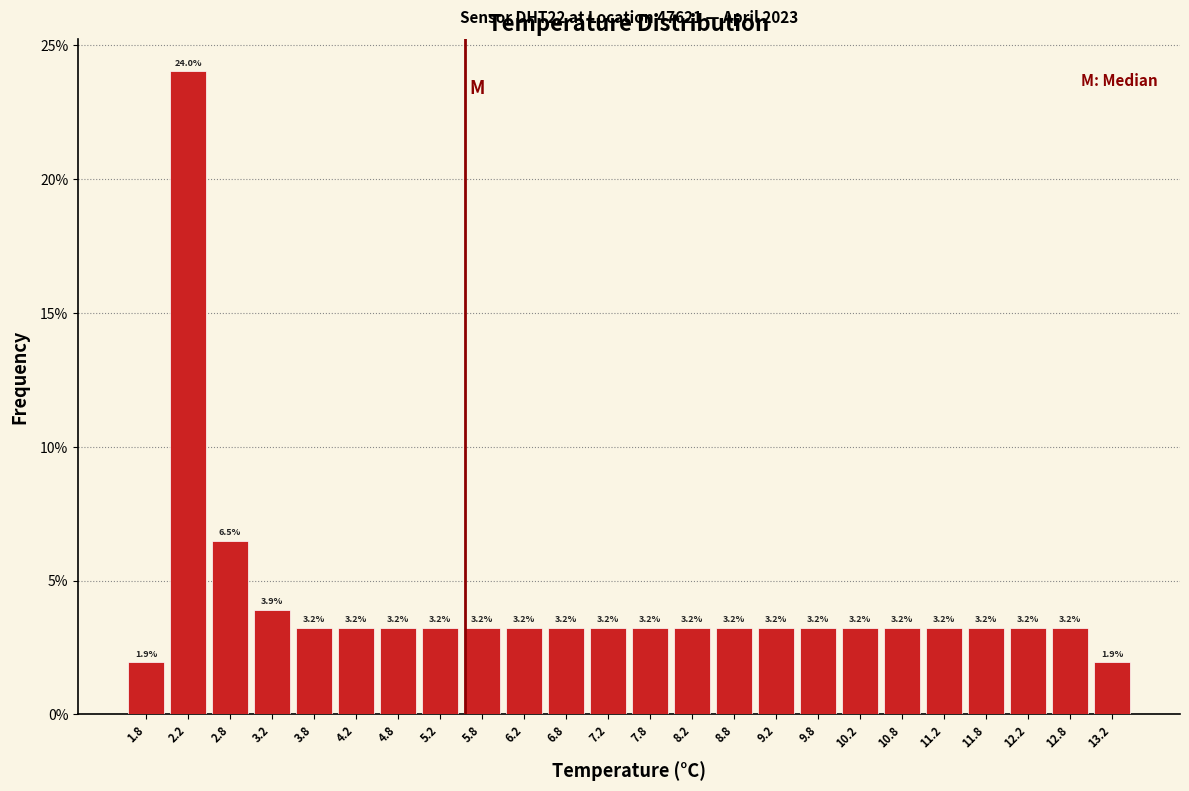

How tall is the bar that spans 5.0 to 5.5 on the x-axis?

3.2